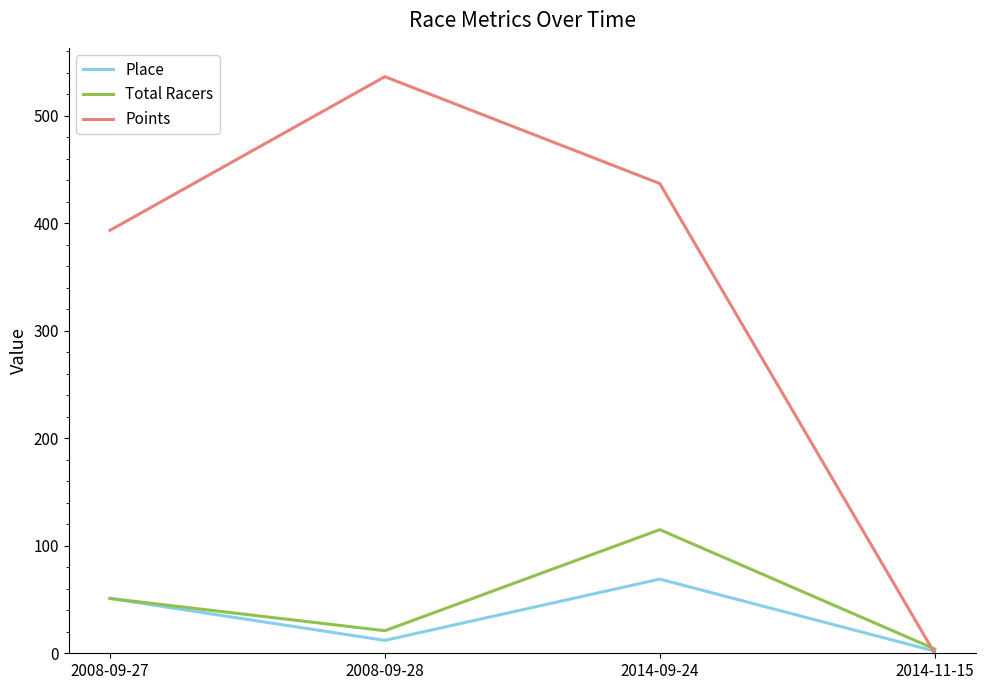

What position from the left is 2008-09-27?

1